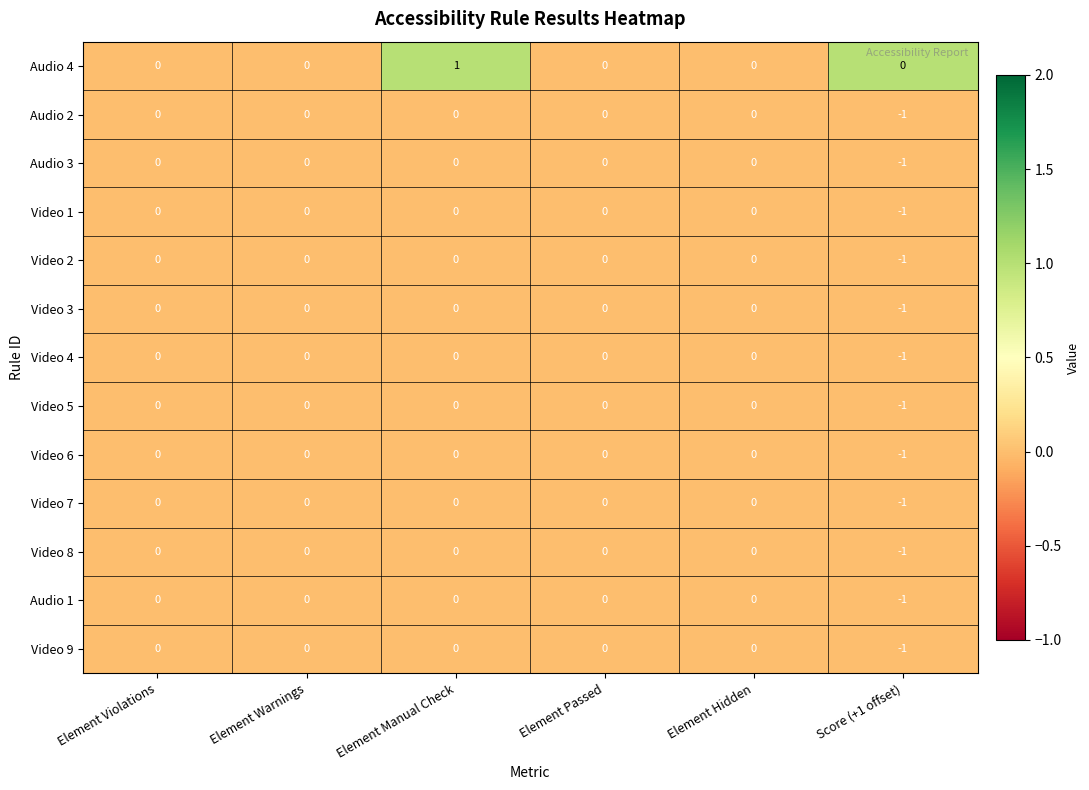

What is the total value across all series at Score (+1 offset)?

-12